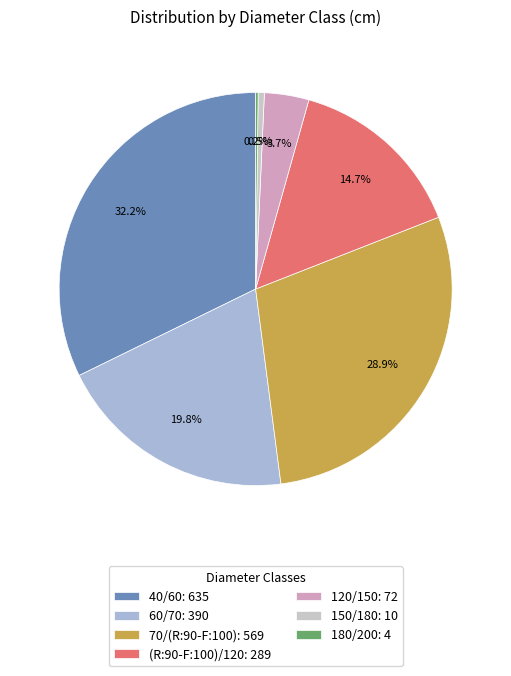

Which has a higher value, (R:90-F:100)/120 or 150/180?

(R:90-F:100)/120